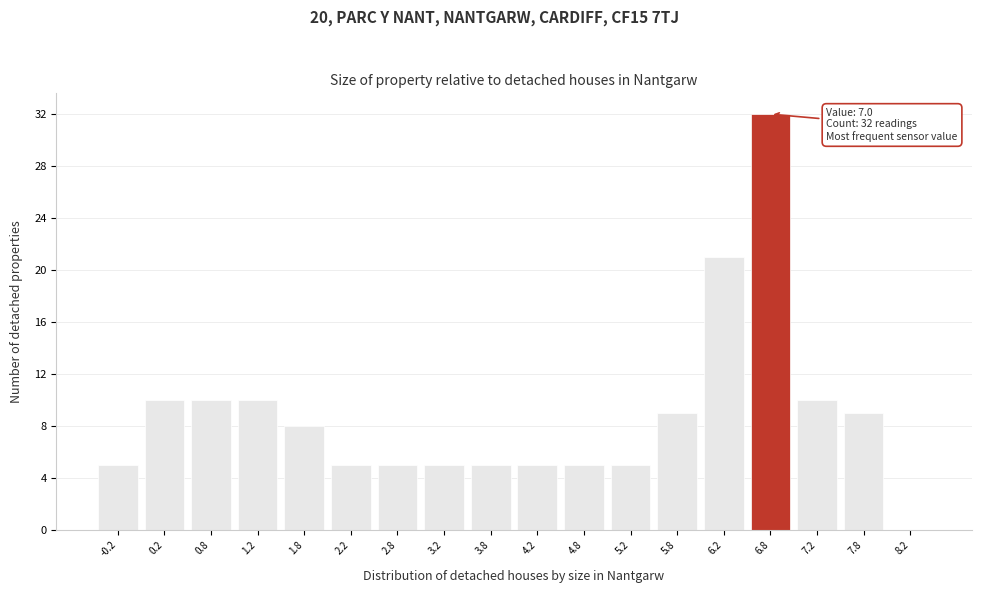

Reading left to right, list all the values displayed in this chart.

-0.2=5	0.2=10	0.8=10	1.2=10	1.8=8	2.2=5	2.8=5	3.2=5	3.8=5	4.2=5	4.8=5	5.2=5	5.8=9	6.2=21	6.8=32	7.2=10	7.8=9	8.2=0